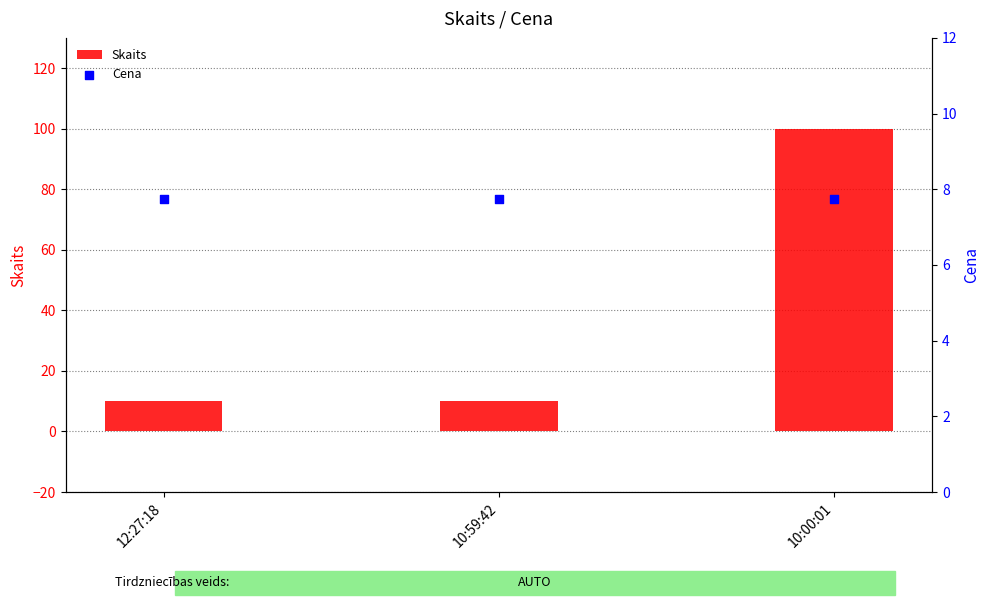

What is the total value across all series at 12:27:18?

17.8